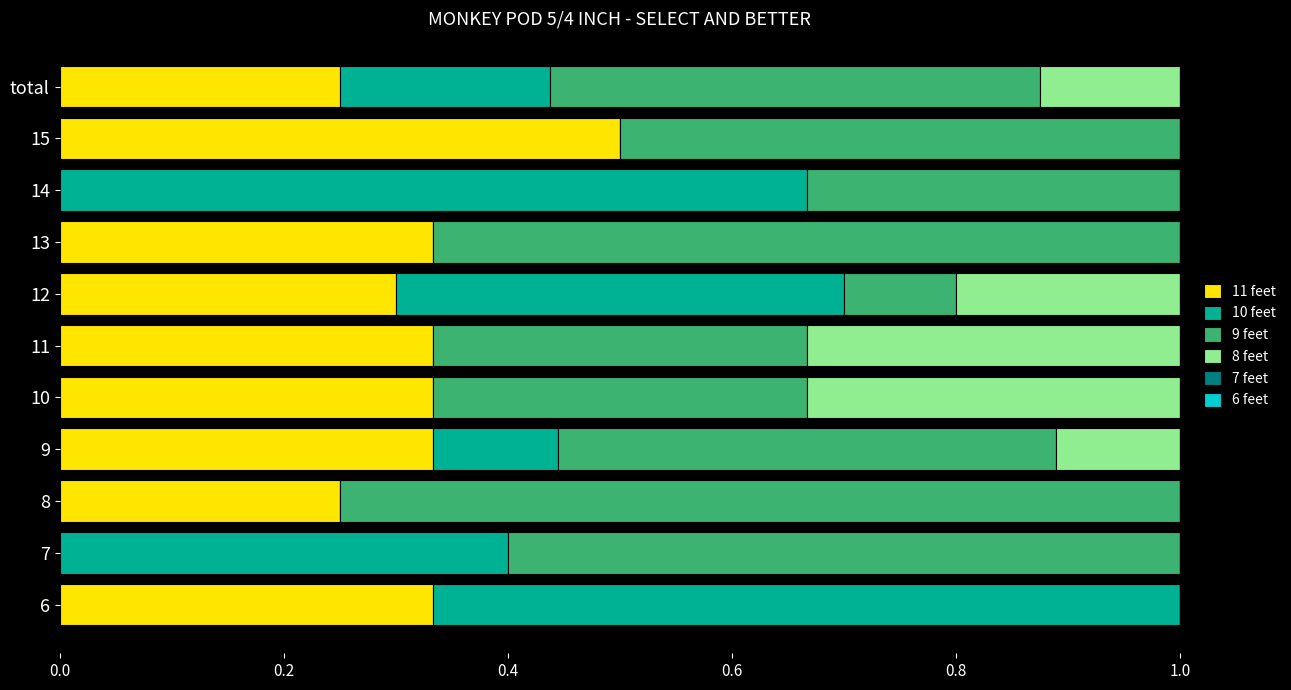

What is the highest value of the 11 feet series?

0.5